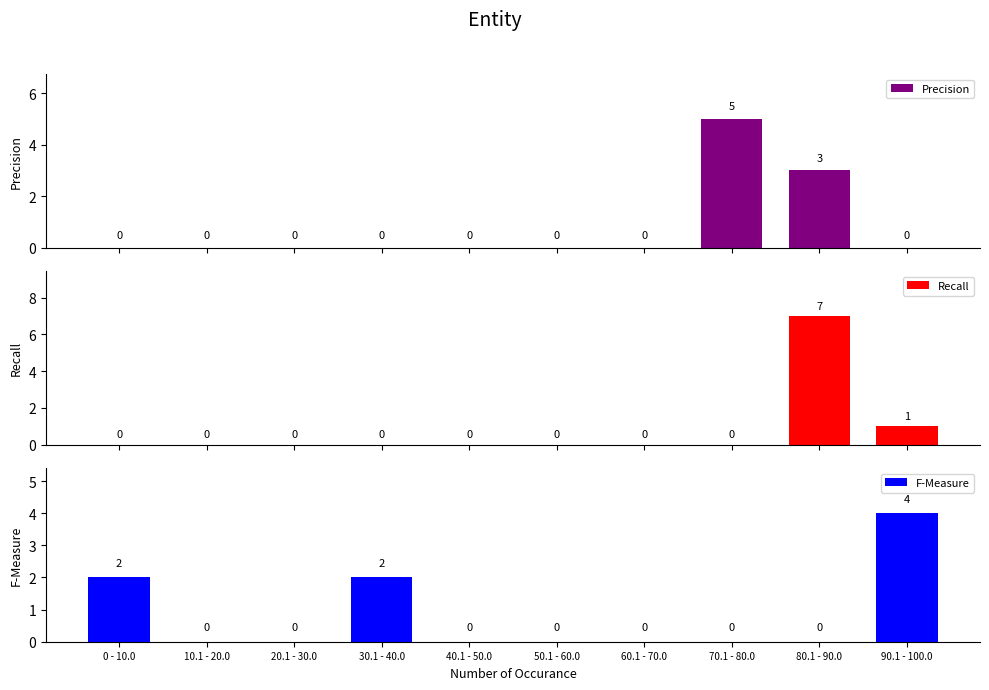

Reading right to left, extract all data points from this chart.

Precision: 0	3	5	0	0	0	0	0	0	0
Recall: 1	7	0	0	0	0	0	0	0	0
F-Measure: 4	0	0	0	0	0	2	0	0	2